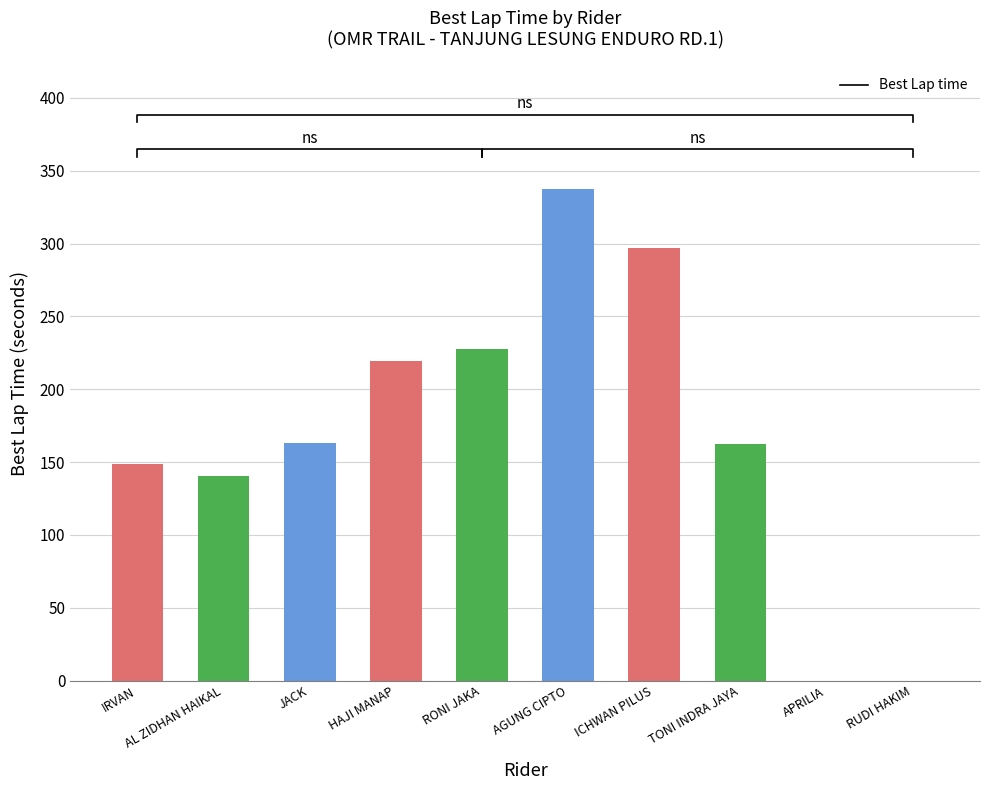

What is the change in value from JACK to RUDI HAKIM?

-163.0